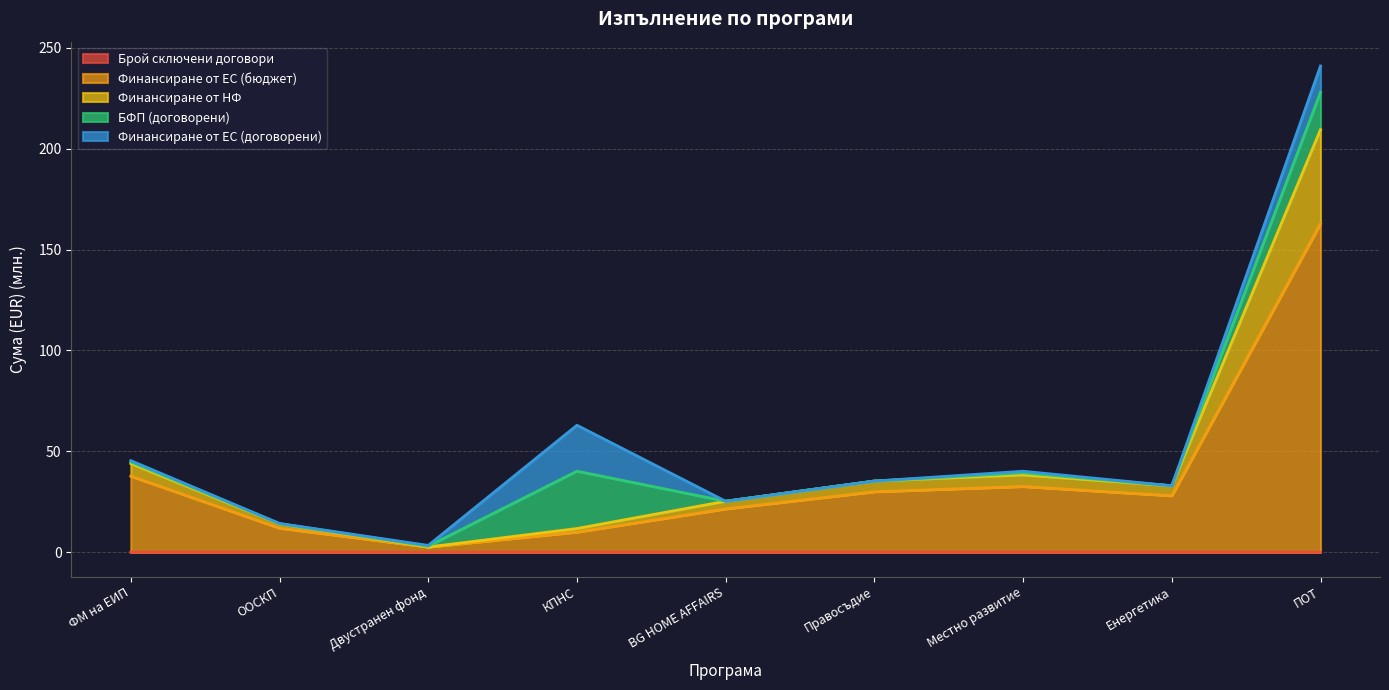

Rank the categories by Финансиране от ЕС (бюджет) value from highest to lowest.

ПОТ, ФМ на ЕИП, Местно развитие, Правосъдие, Енергетика, BG HOME AFFAIRS, ООСКП, КПНС, Двустранен фонд